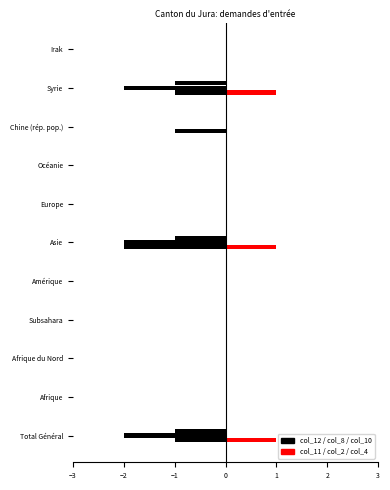

What is the maximum value shown in the chart?

1